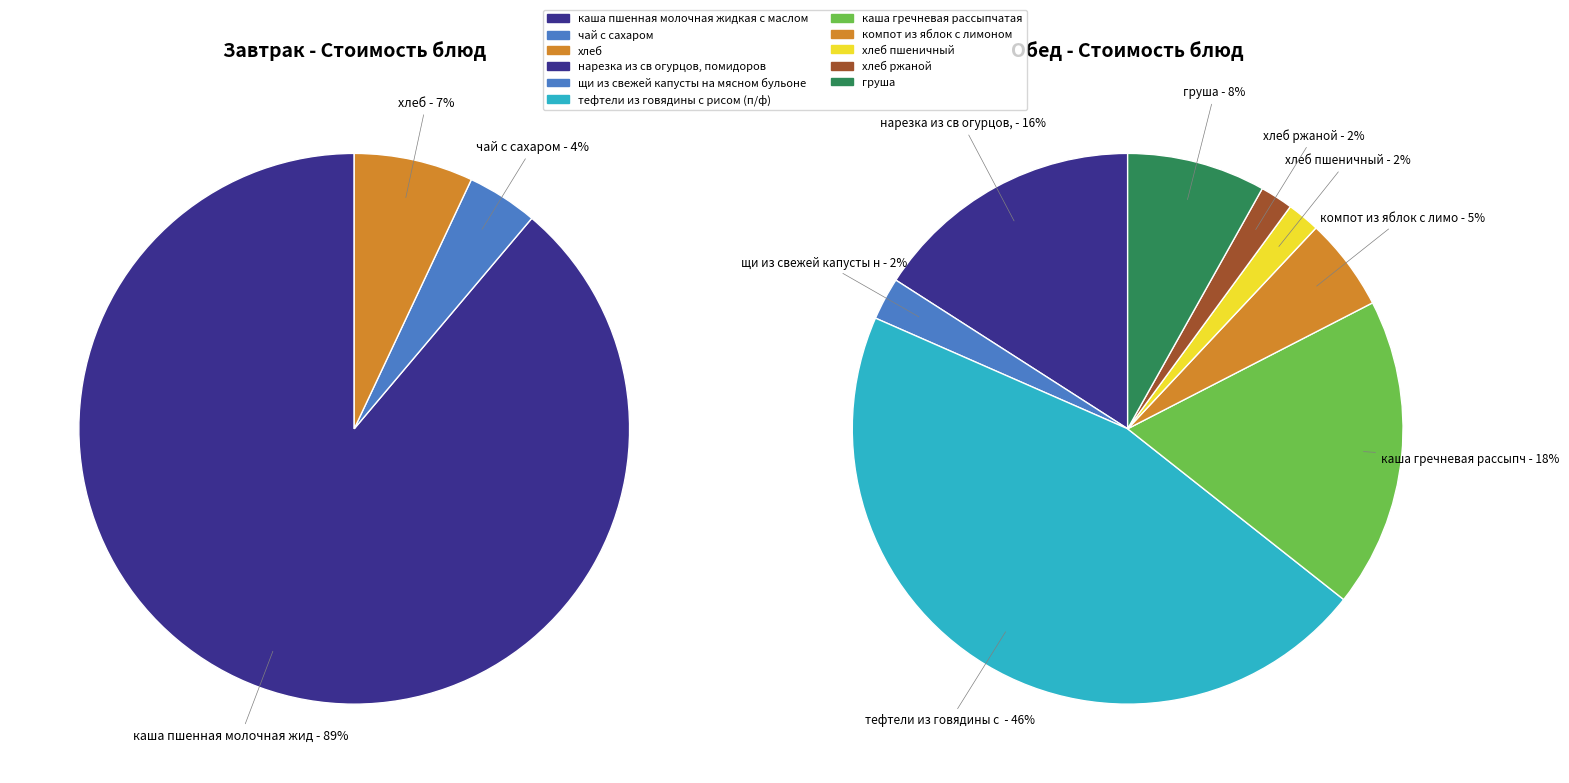

What is the change in value from чай с сахаром to тефтели из говядины с рисом (п/ф)?

+29.2